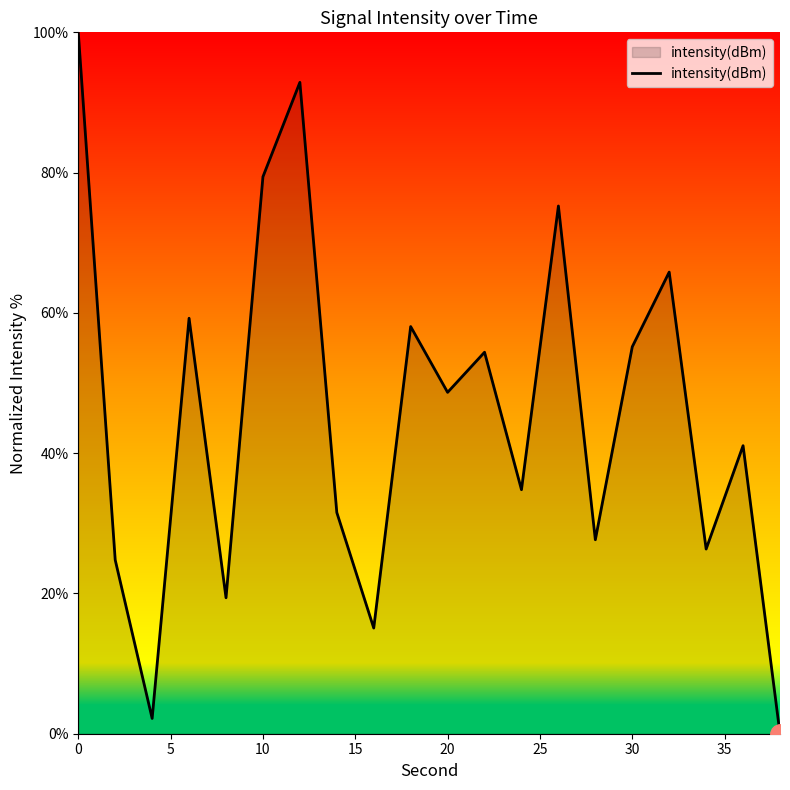

What is the greatest value displayed?

100.0